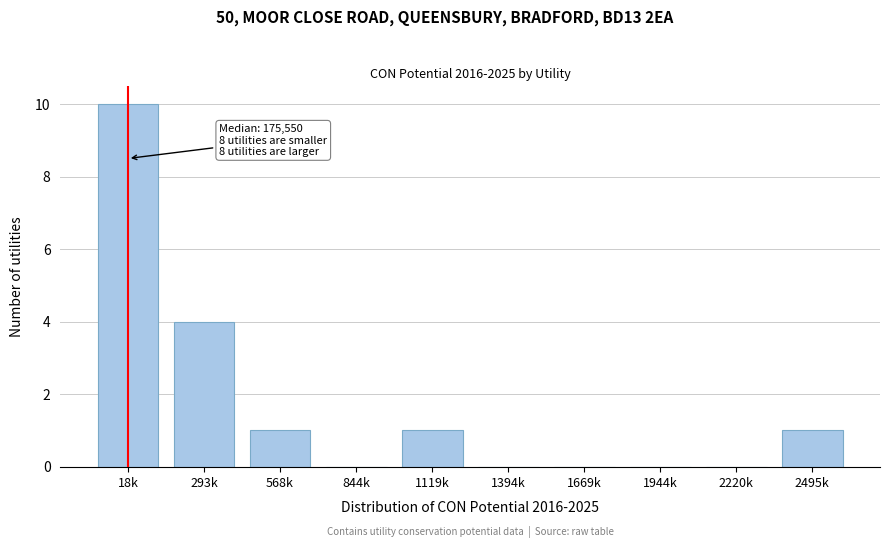

Reading left to right, what are all the values shown in this chart?

18k=10	293k=4	568k=1	844k=0	1119k=1	1394k=0	1669k=0	1944k=0	2220k=0	2495k=1